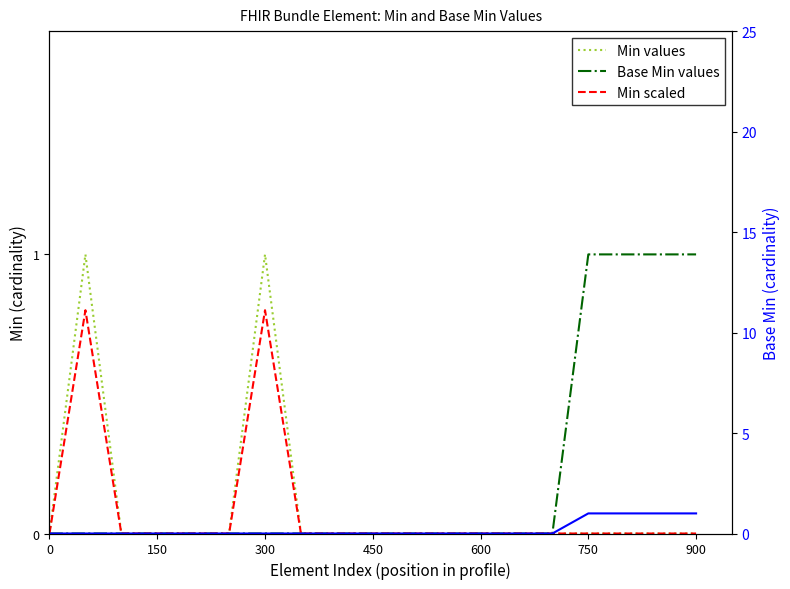

True or false: Base Min values and Base Min (right axis) intersect in this chart.

False